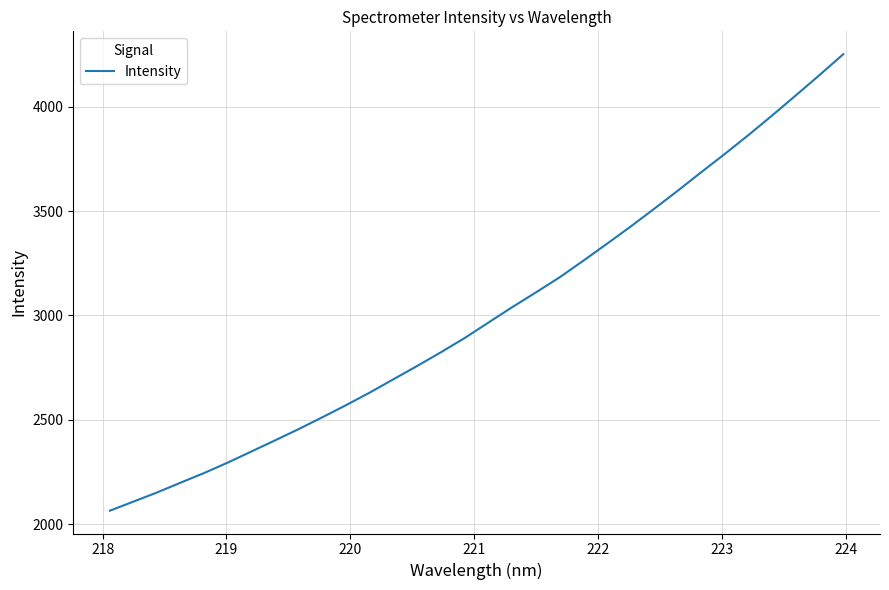

What is the difference between the maximum and minimum values?

2187.1